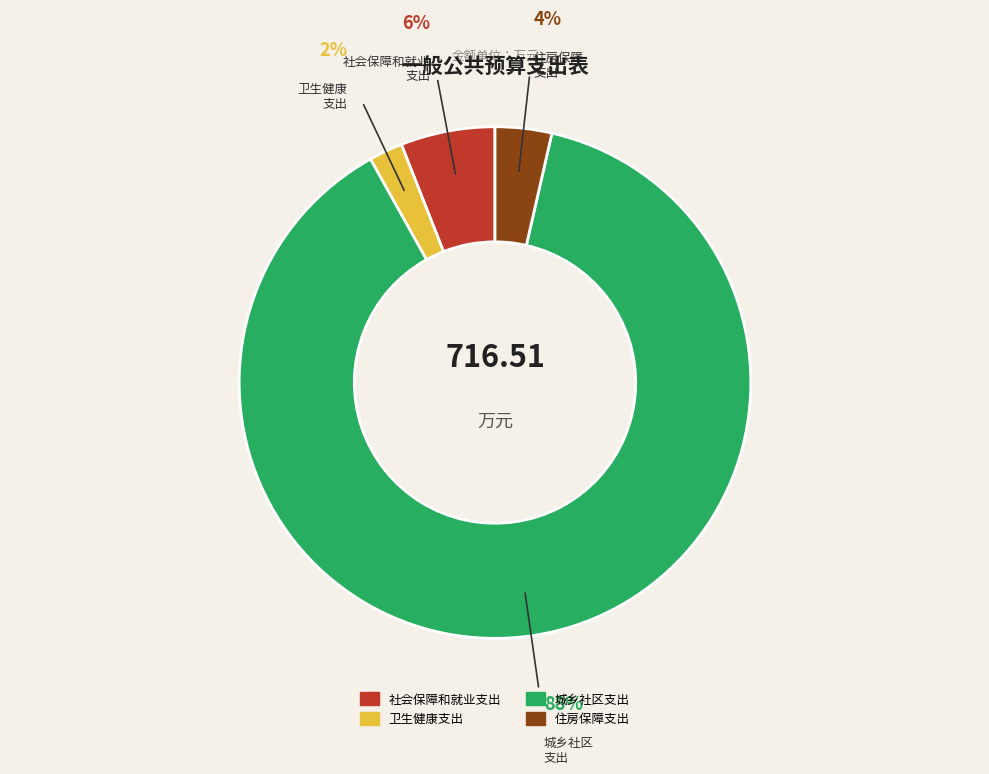

Rank the categories by value from highest to lowest.

城乡社区支出, 社会保障和就业支出, 住房保障支出, 卫生健康支出